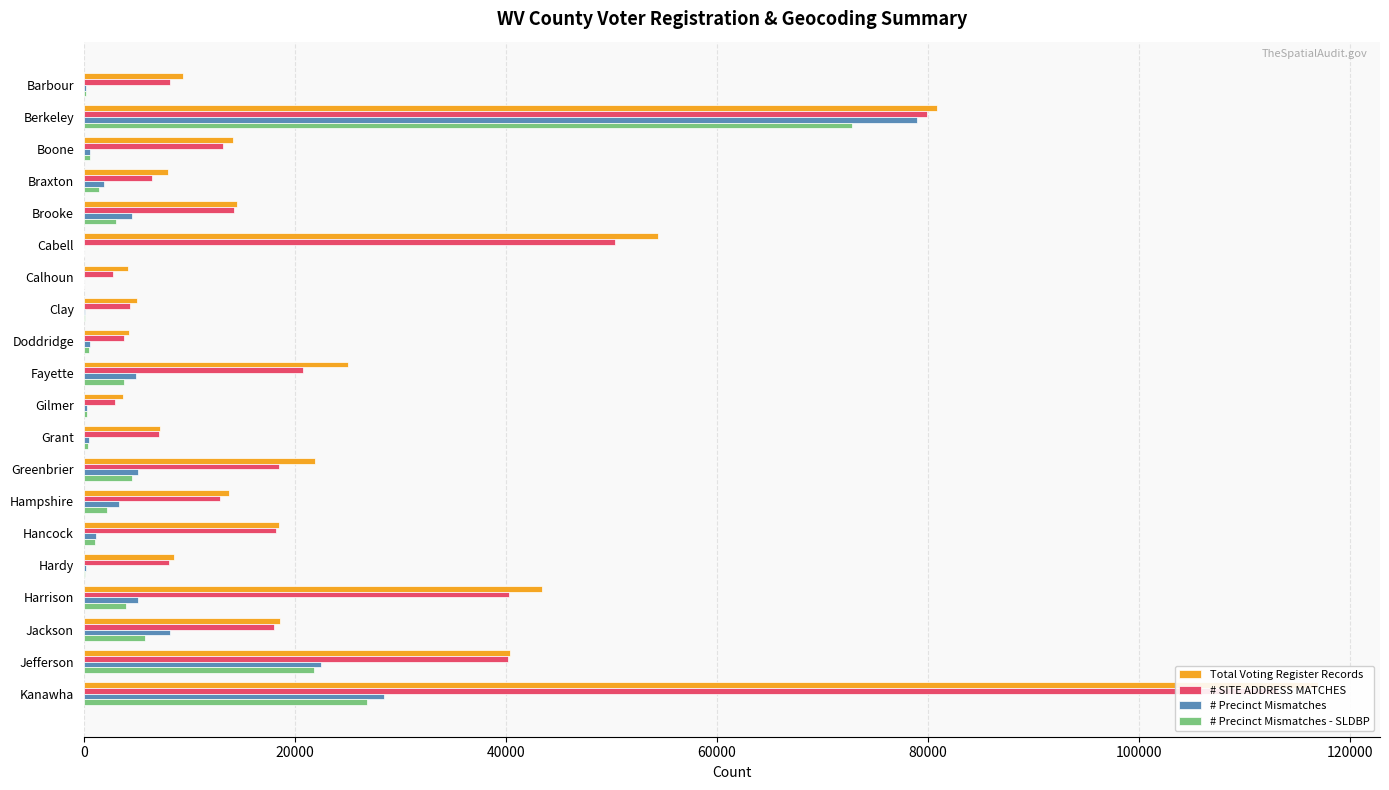

The # Precinct Mismatches series shows 5186 at Harrison. True or false?

True